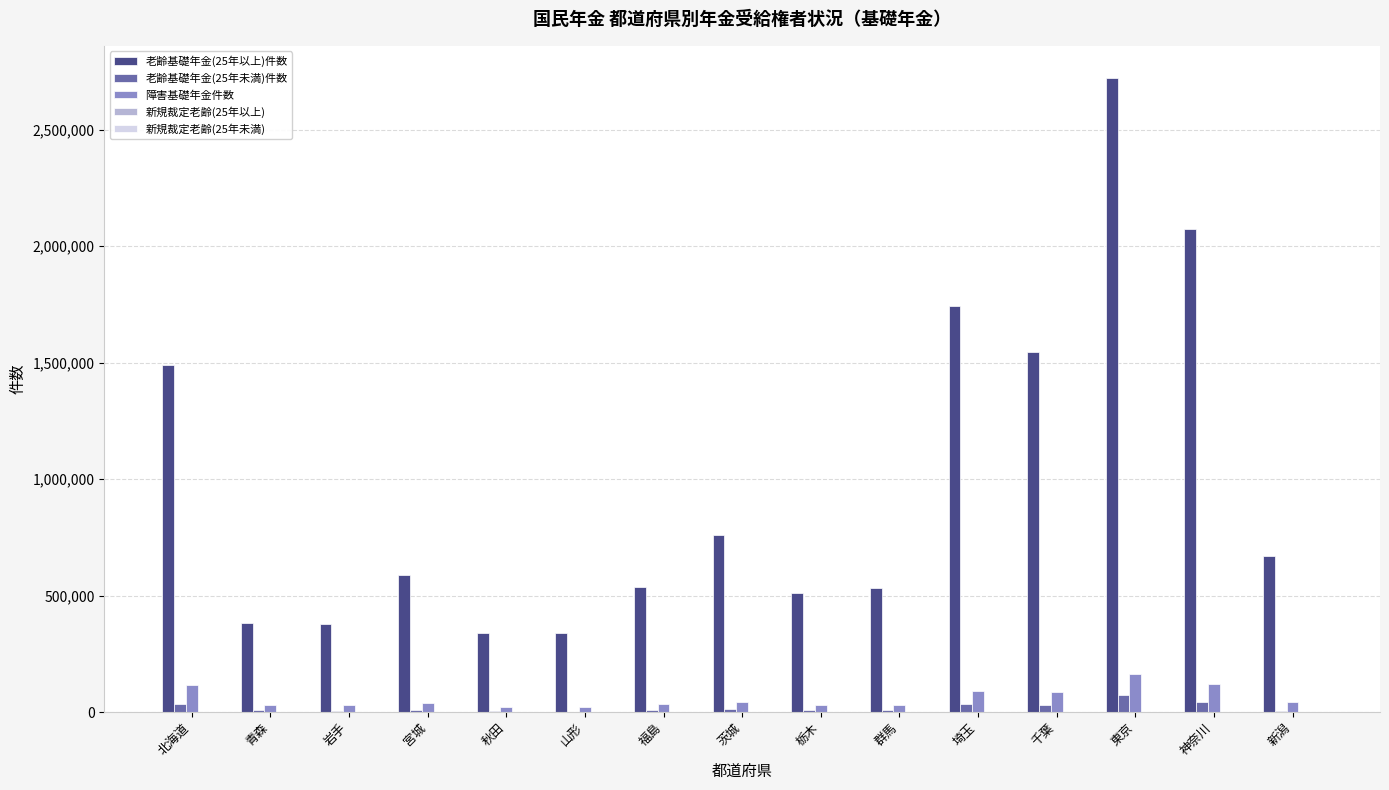

Which label corresponds to the largest value in the chart?

東京